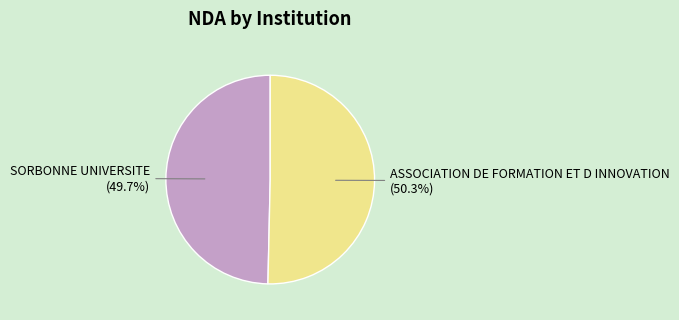

To the nearest percent, what is the combined percentage of SORBONNE UNIVERSITE and ASSOCIATION DE FORMATION ET D INNOVATION?

100%